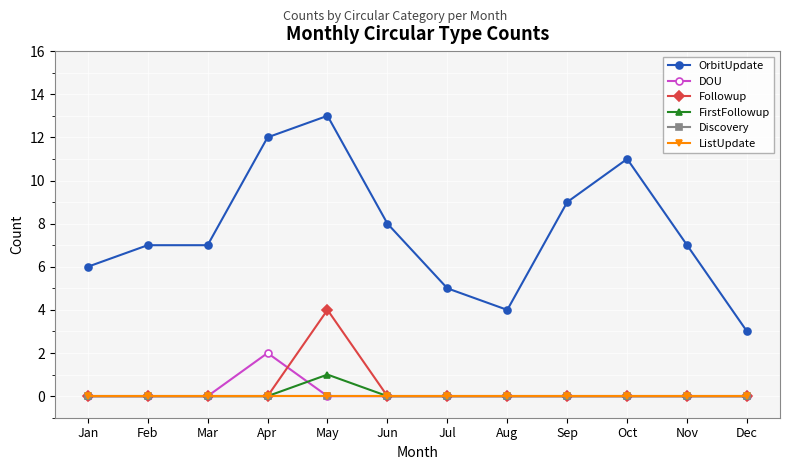

What is the sum of the FirstFollowup values at May and Feb?

1